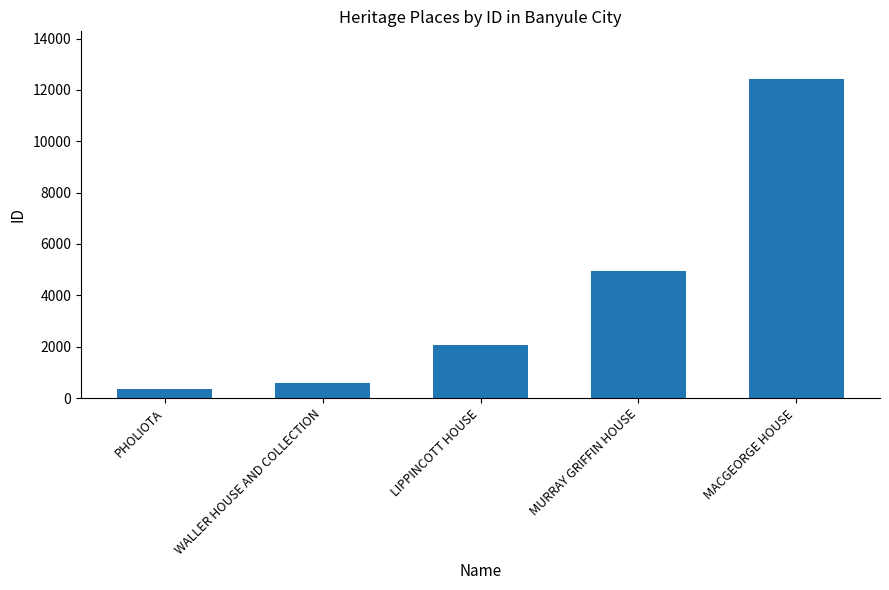

Read the value at PHOLIOTA.

348